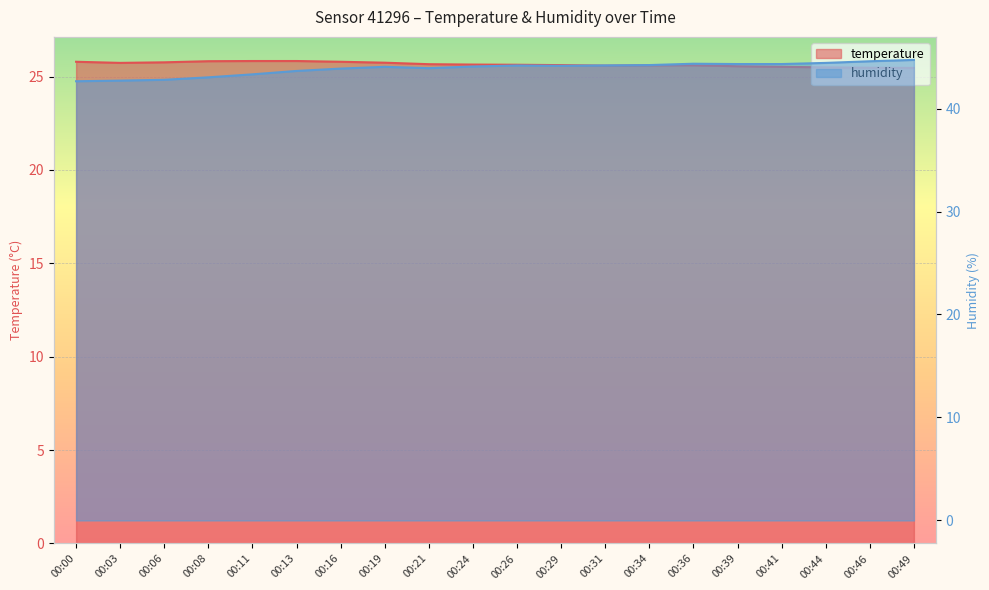

True or false: humidity and temperature intersect in this chart.

False